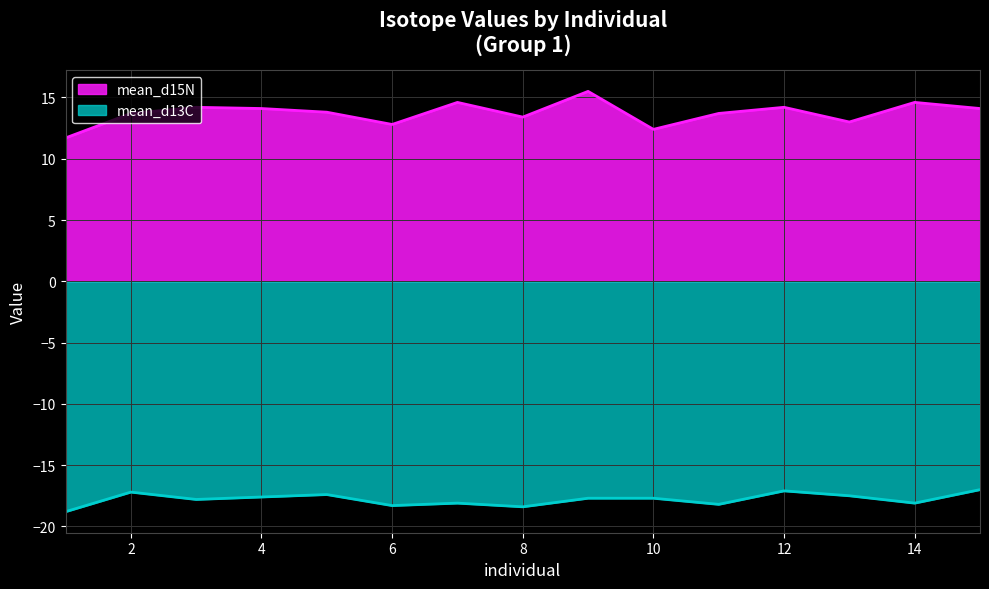

The mean_d13C series shows -11.1 at 9. True or false?

False